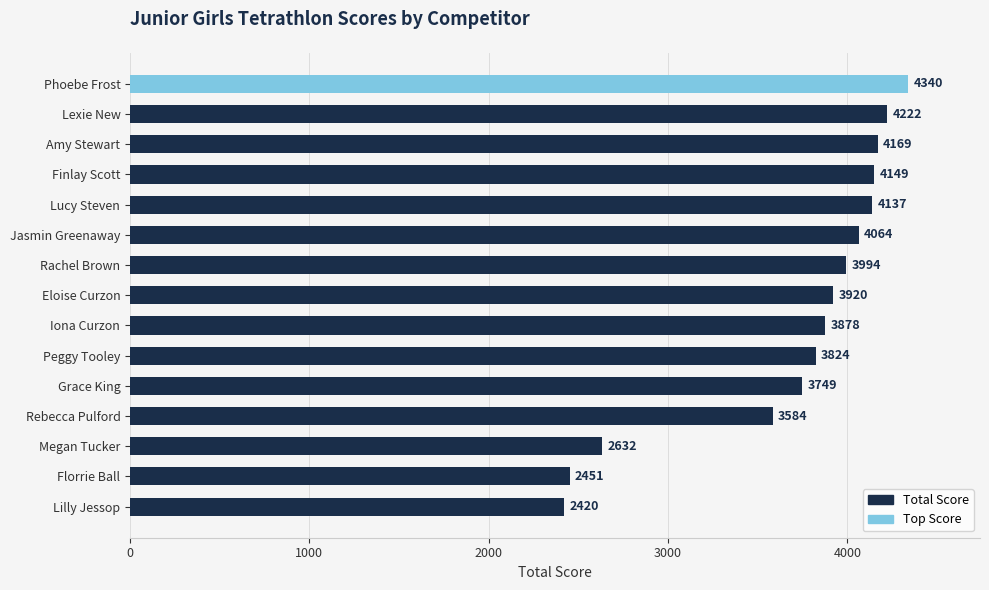

The value at Iona Curzon is 3878. True or false?

True